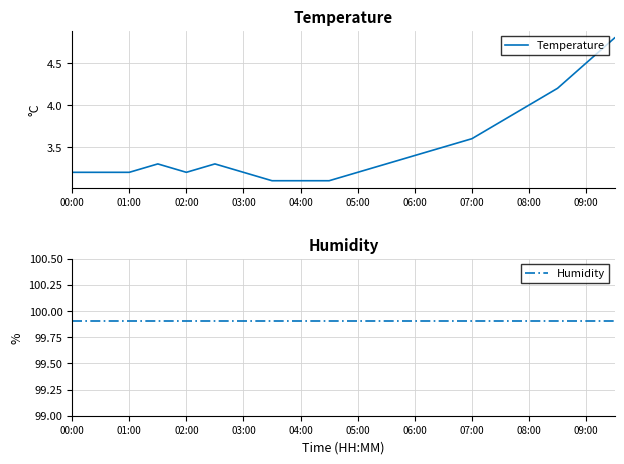

At which category is the sum across all series the highest?

19